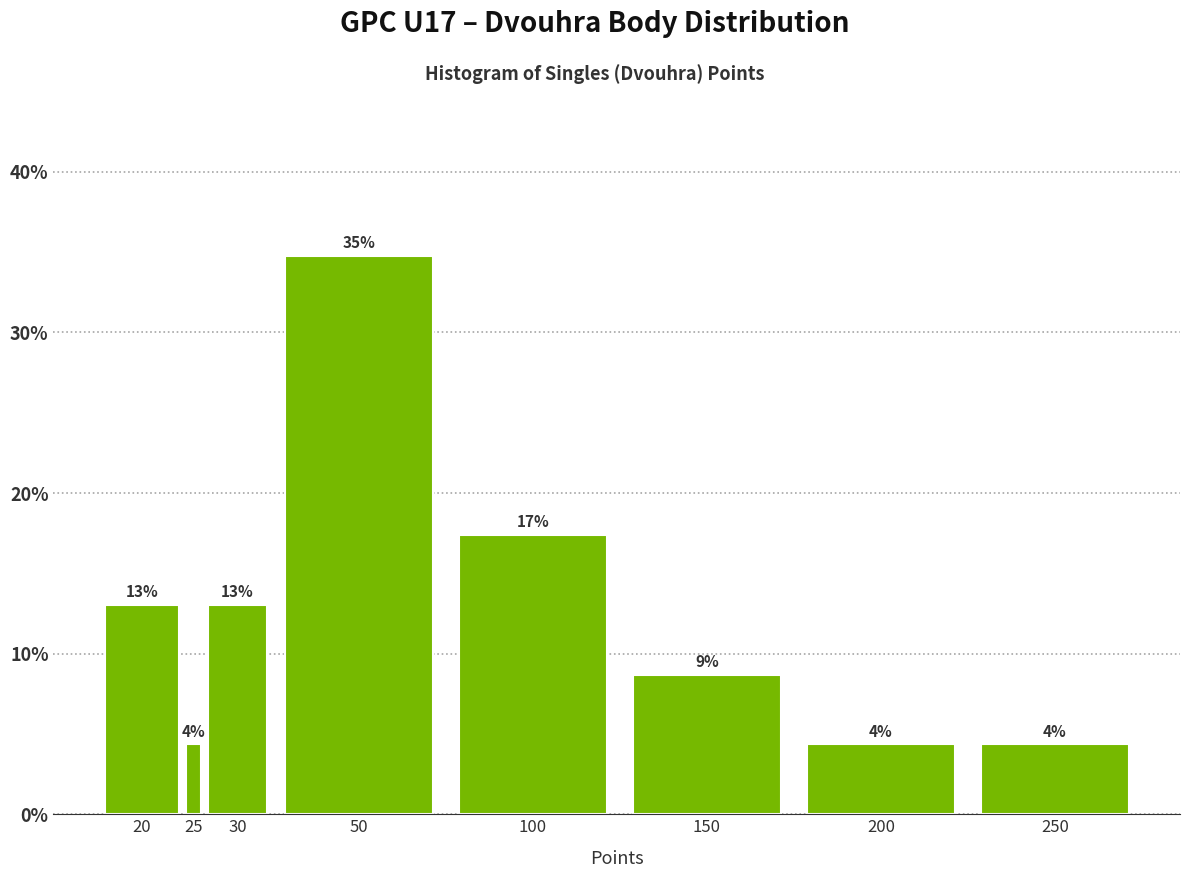

Does the chart contain any negative values?

No